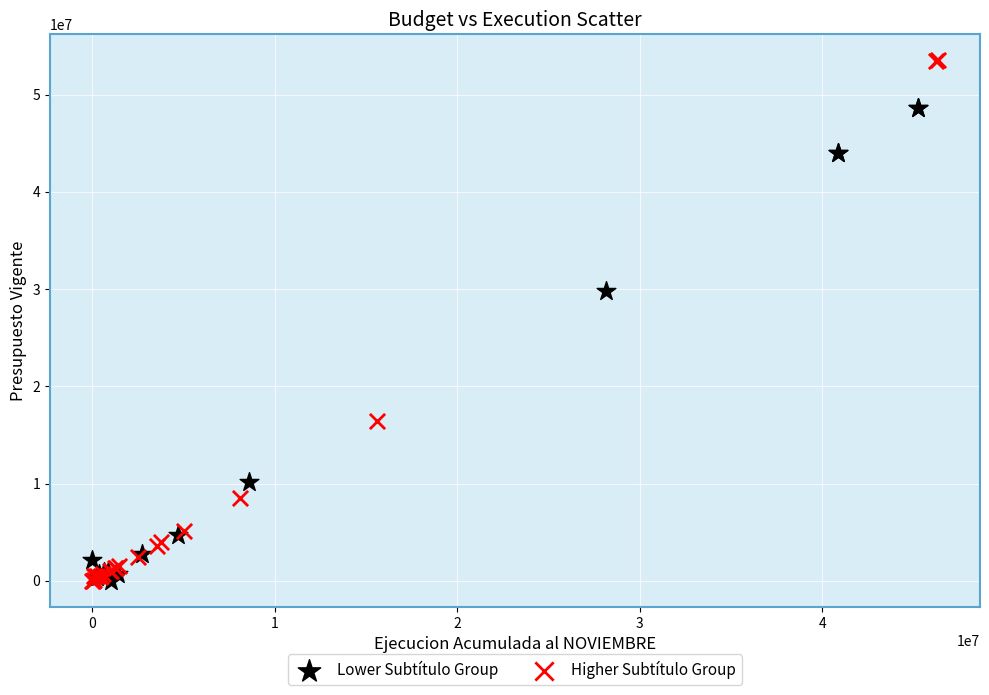

Which series reaches the maximum Y coordinate?

Higher Subtítulo Group